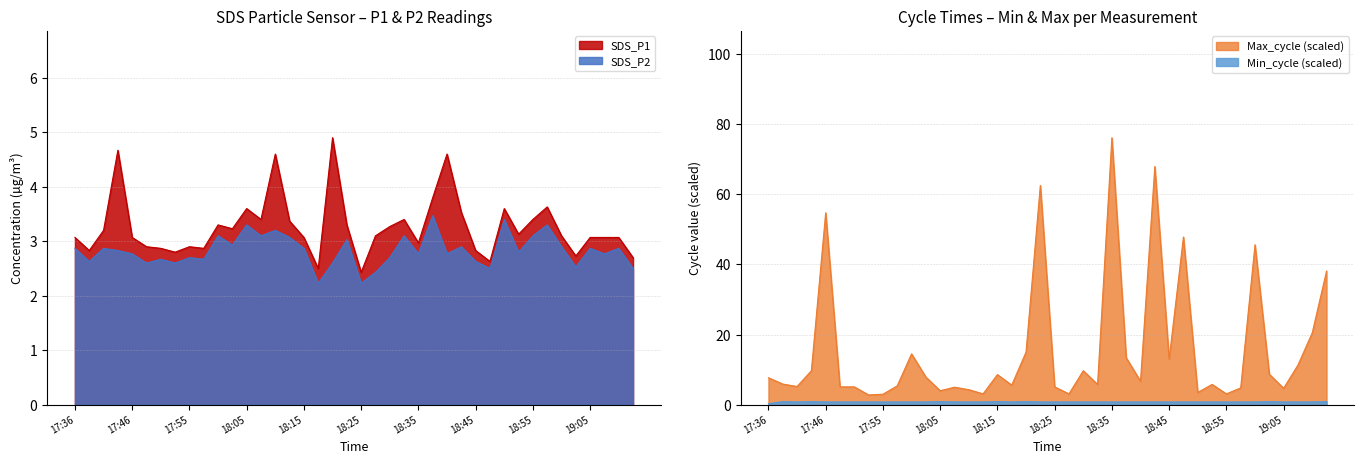

Which series has the largest total across all categories?

Max_cycle